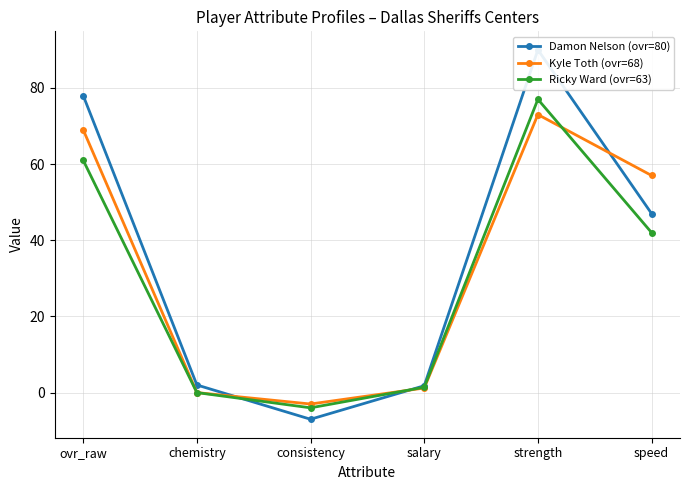

What is the average value of the Damon Nelson (ovr=80) series?

35.3